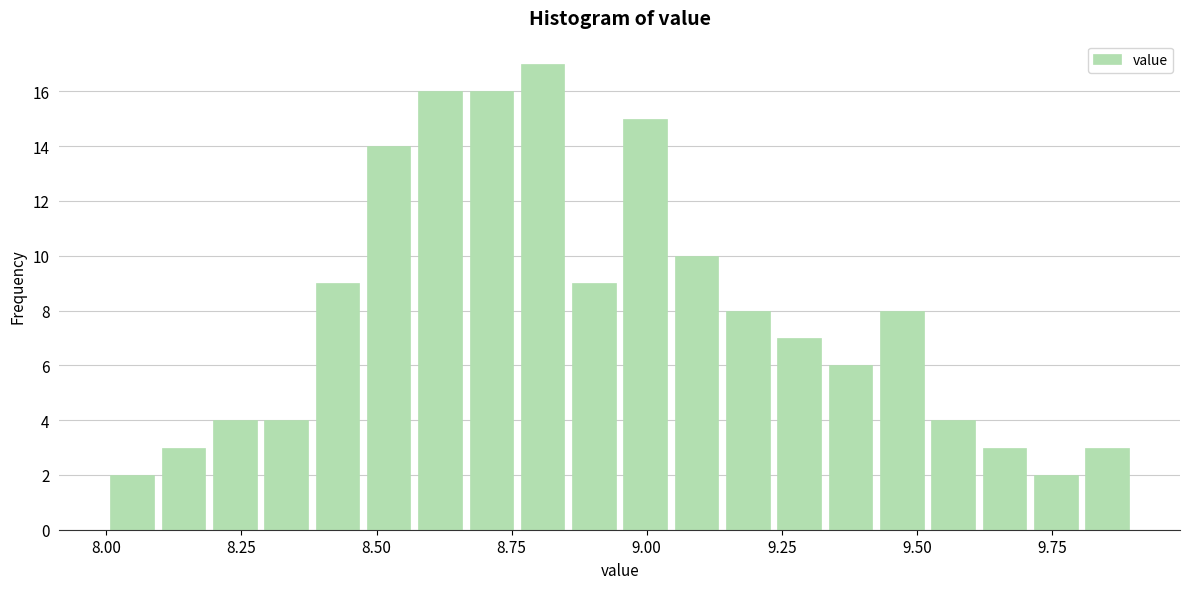

Read against the x-axis, roughly where is the centre of the tallest bar?

8.80